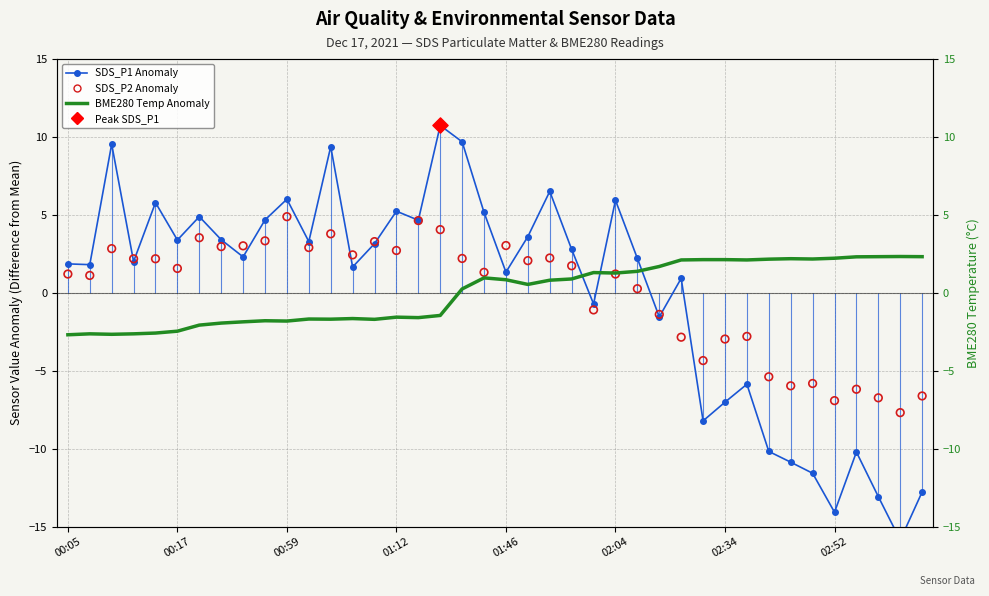

Which series has the largest Y range (max minus min)?

SDS_P1 Anomaly